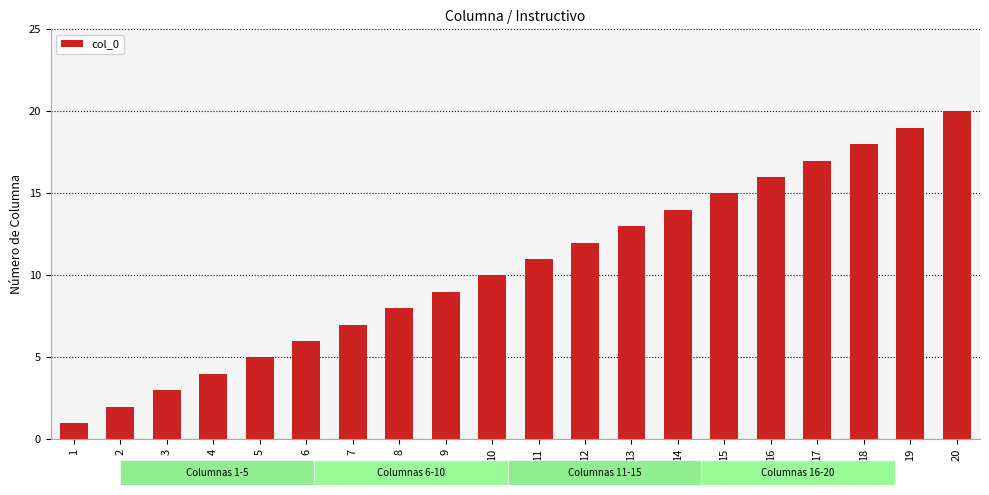

What is the difference between the maximum and second lowest values?

18